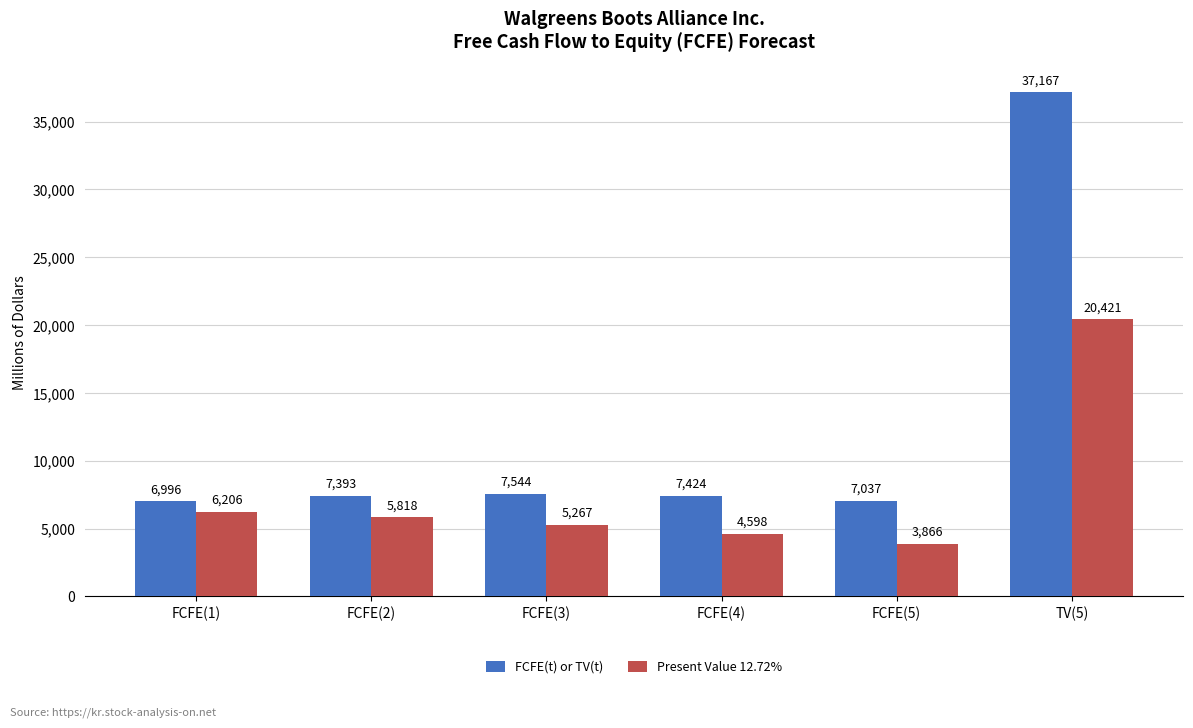

Reading left to right, extract all data points from this chart.

FCFE(t) or TV(t): FCFE(1)=6996	FCFE(2)=7393	FCFE(3)=7544	FCFE(4)=7424	FCFE(5)=7037	TV(5)=37167
Present Value 12.72%: FCFE(1)=6206	FCFE(2)=5818	FCFE(3)=5267	FCFE(4)=4598	FCFE(5)=3866	TV(5)=20421